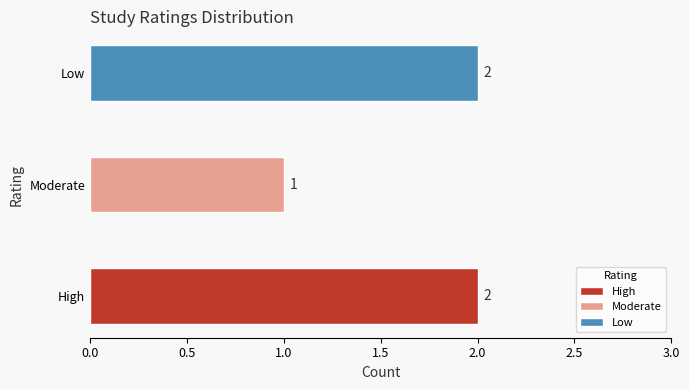

What is the sum of all values?

5